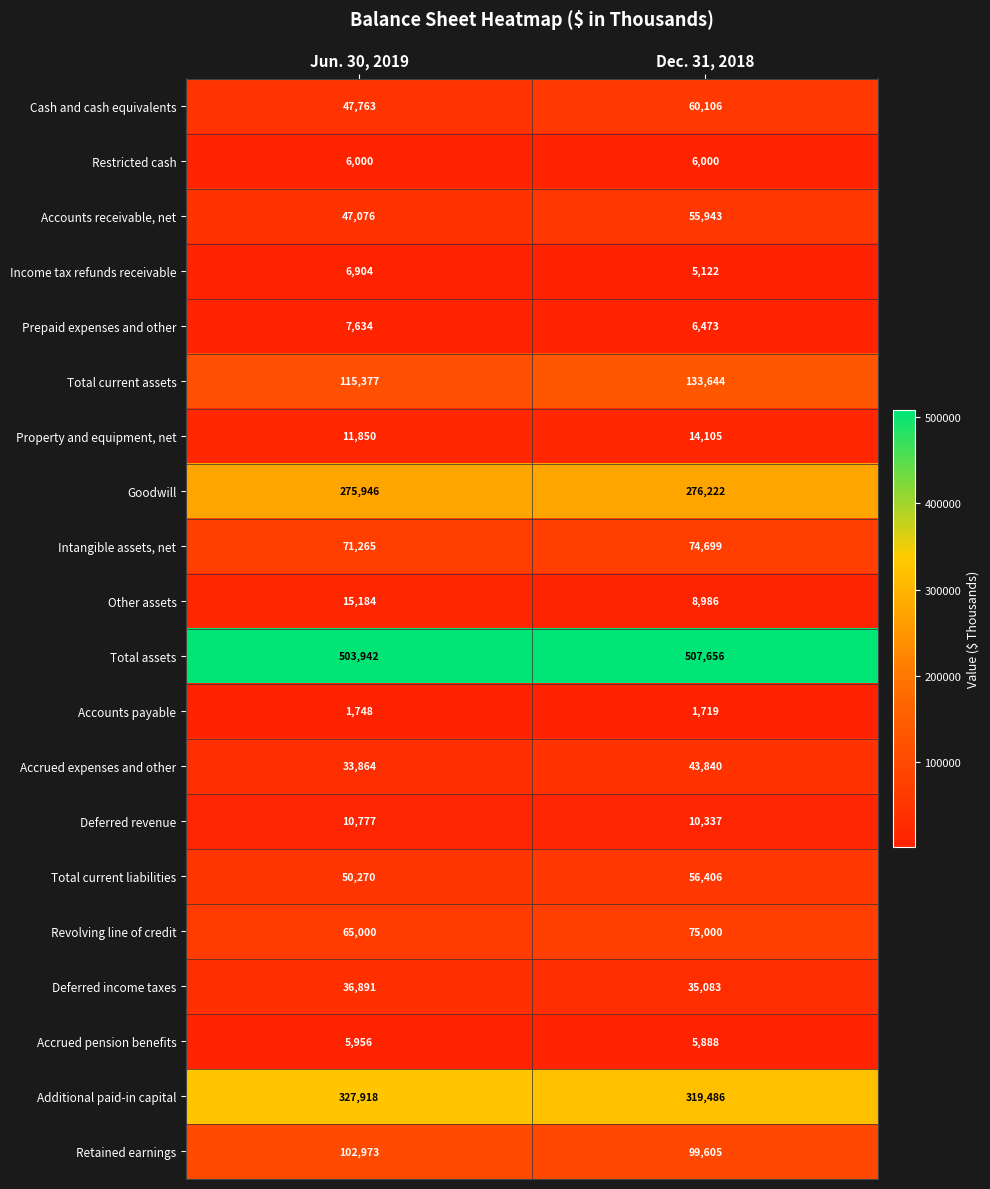

Rank the series by their maximum value, from lowest to highest.

Accounts payable, Accrued pension benefits, Restricted cash, Income tax refunds receivable, Prepaid expenses and other, Deferred revenue, Property and equipment, net, Other assets, Deferred income taxes, Accrued expenses and other, Accounts receivable, net, Total current liabilities, Cash and cash equivalents, Intangible assets, net, Revolving line of credit, Retained earnings, Total current assets, Goodwill, Additional paid-in capital, Total assets